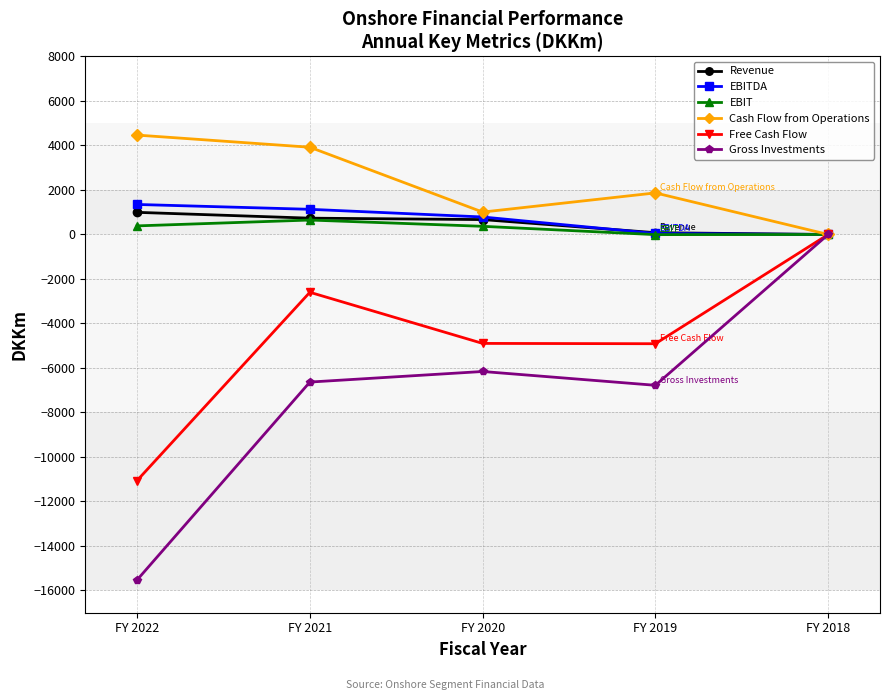

Which series has the largest total across all categories?

Cash Flow from Operations